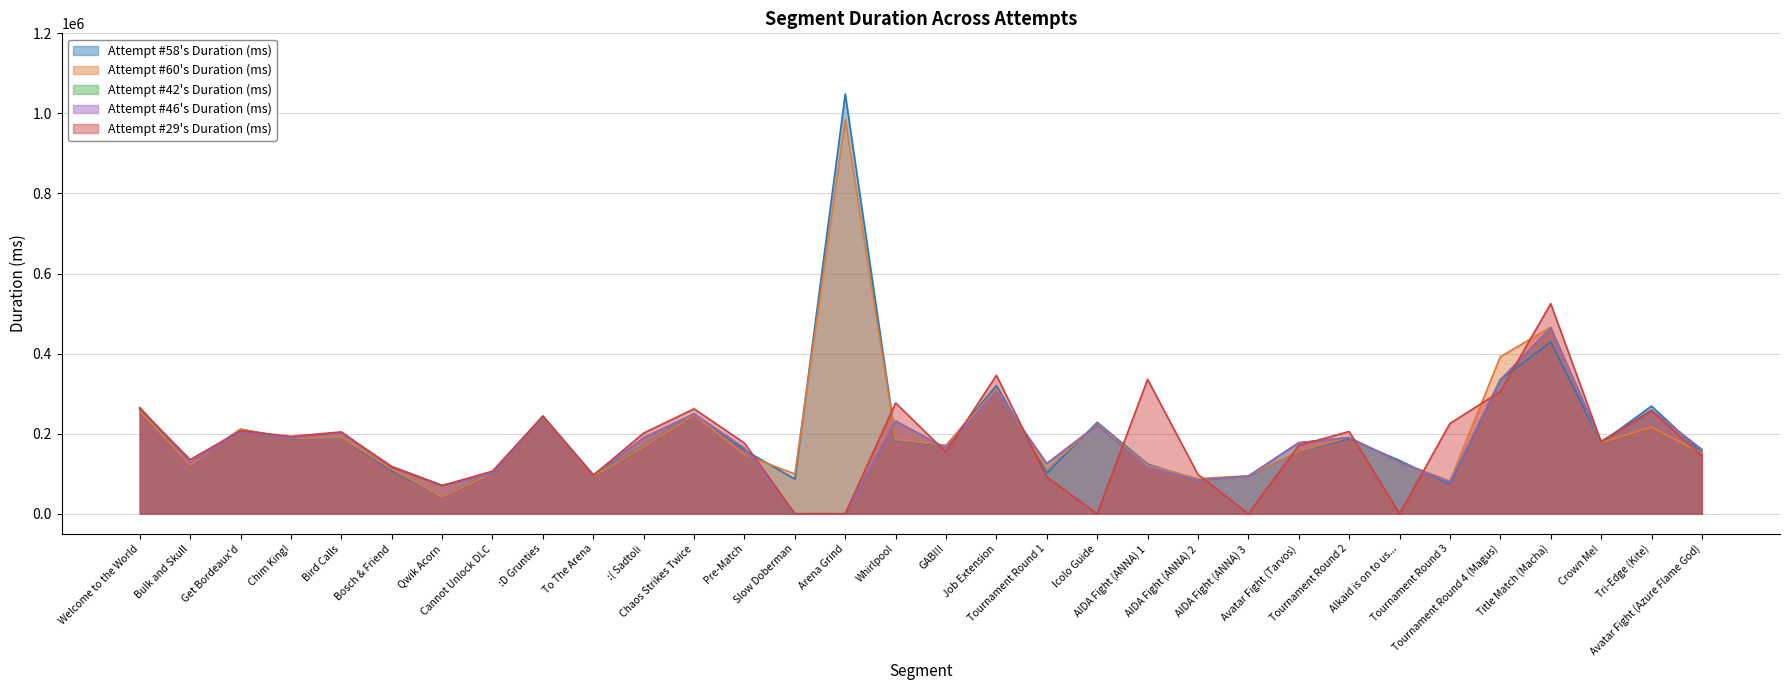

What are all the series names shown in the legend?

Attempt #58's Duration (ms), Attempt #60's Duration (ms), Attempt #42's Duration (ms), Attempt #46's Duration (ms), Attempt #29's Duration (ms)